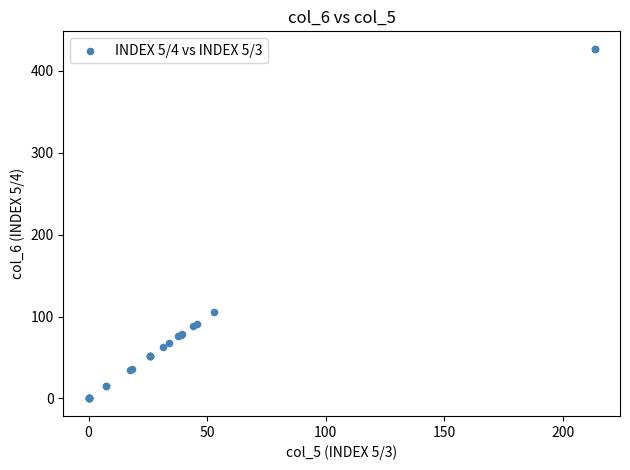

What Y value in the scatter plot is closest to 213?

105.6